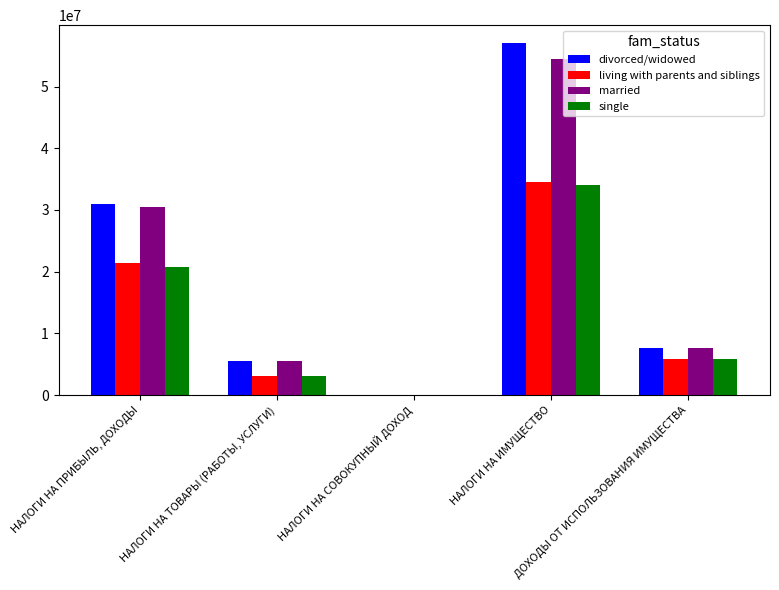

What is the maximum value for living with parents and siblings?

34457629.5